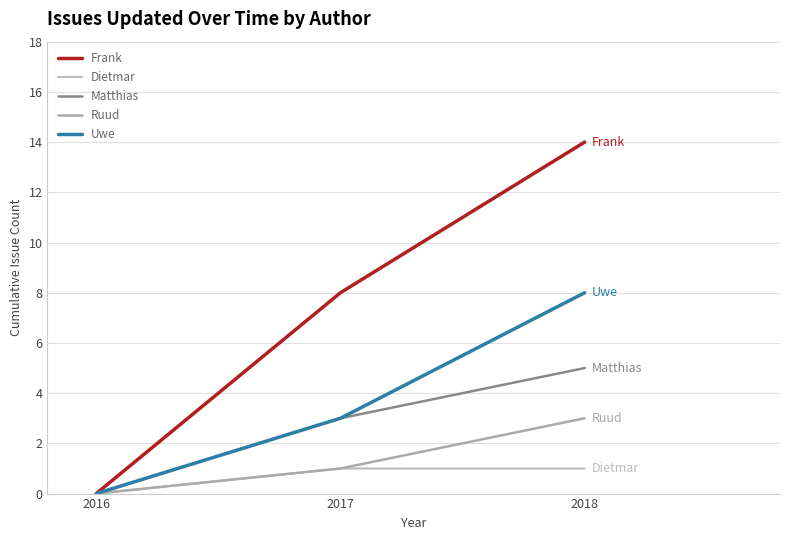

How many lines are shown in the chart?

5